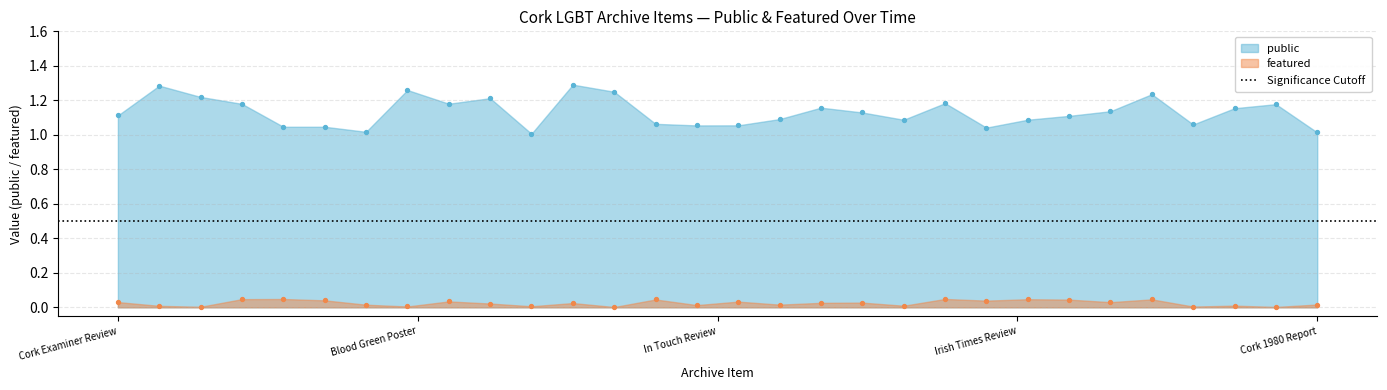

Which series has the largest total across all categories?

public